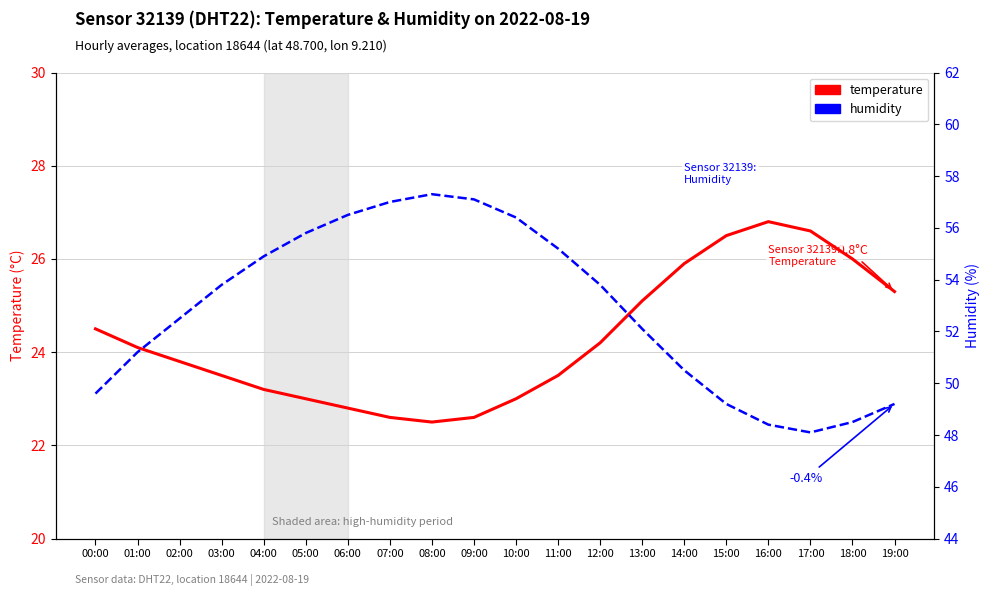

What is the difference between the highest and lowest values at 01:00?

27.1